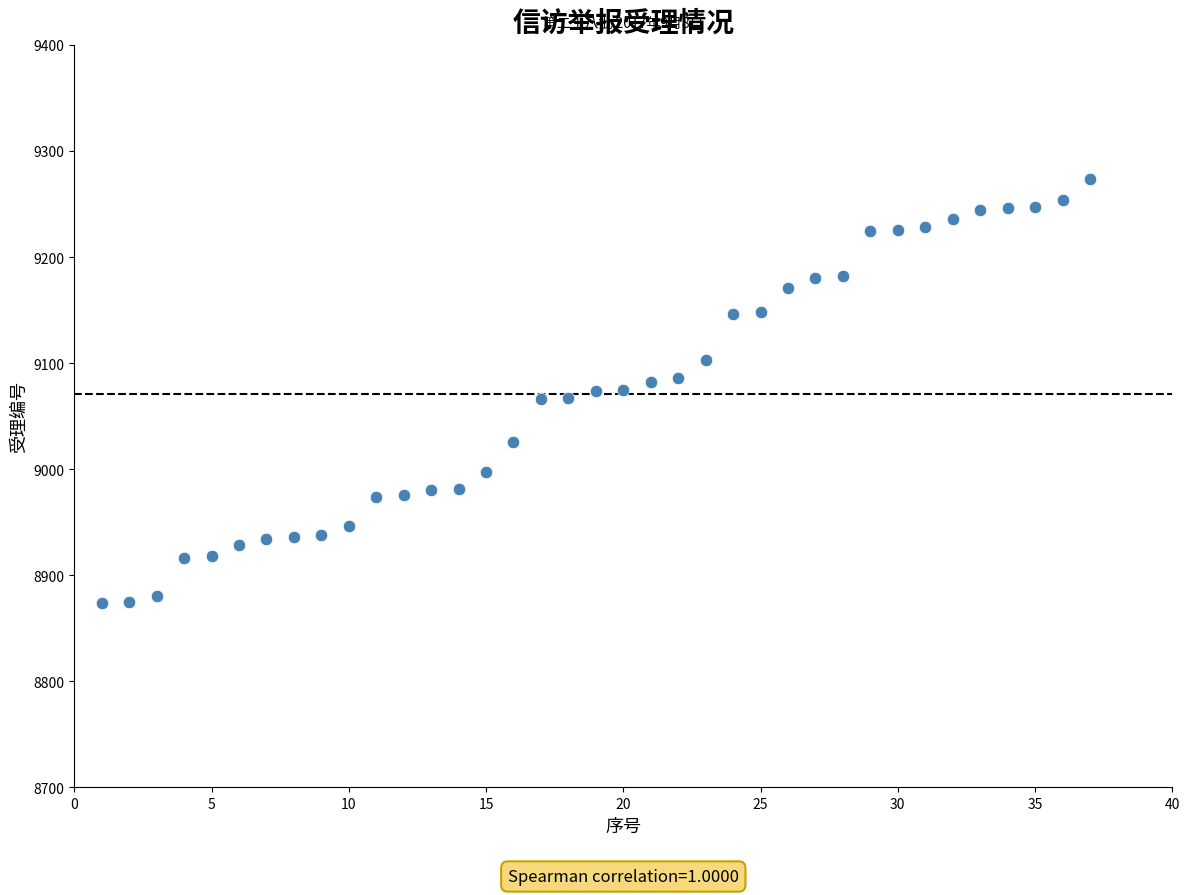

What is the range of Y values (max minus min)?

400